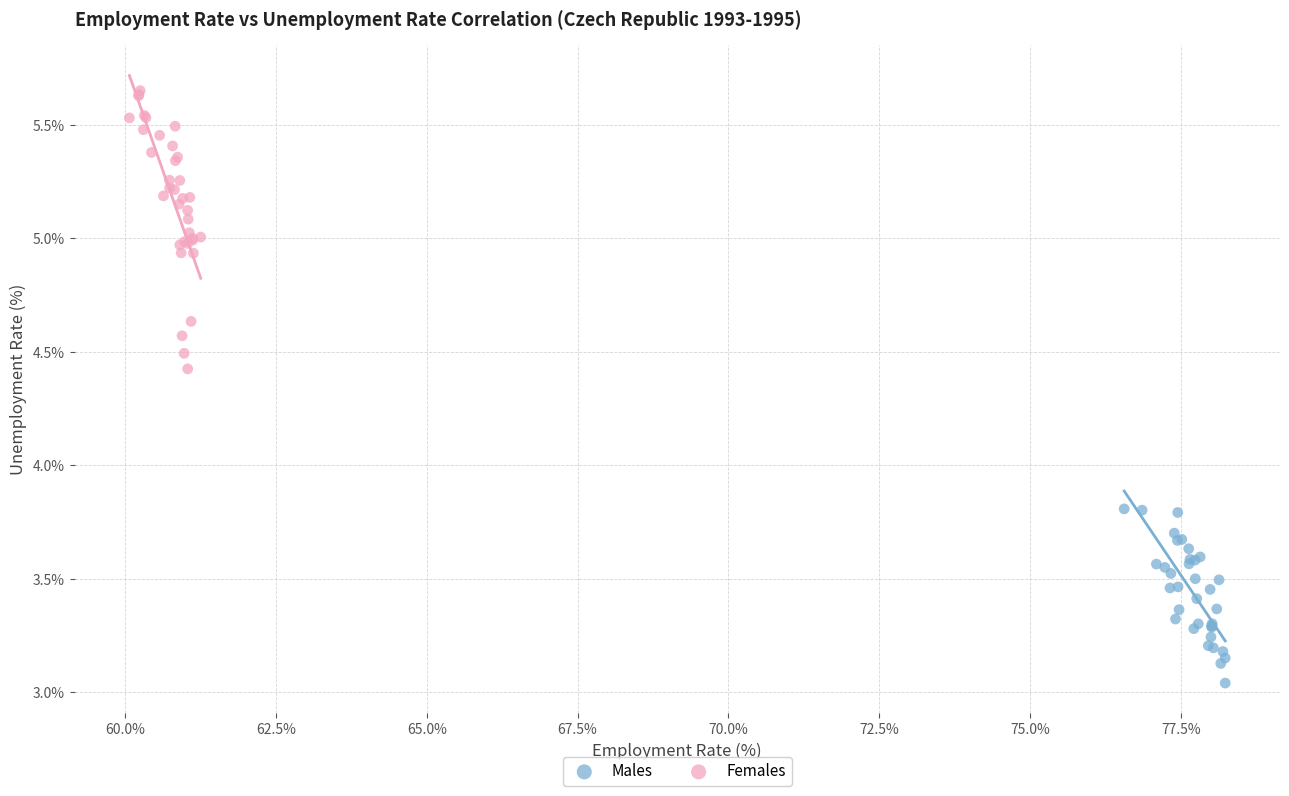

Which series reaches the minimum Y coordinate?

Males